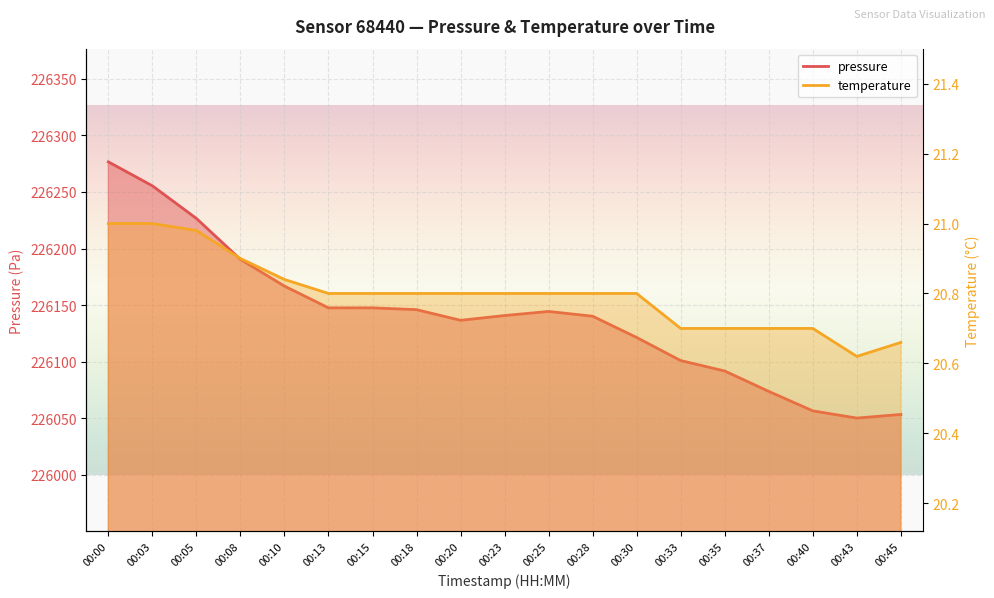

List the labels in order of pressure value, largest first.

00:00, 00:03, 00:05, 00:08, 00:10, 00:13, 00:15, 00:18, 00:25, 00:23, 00:28, 00:20, 00:30, 00:33, 00:35, 00:37, 00:40, 00:45, 00:43